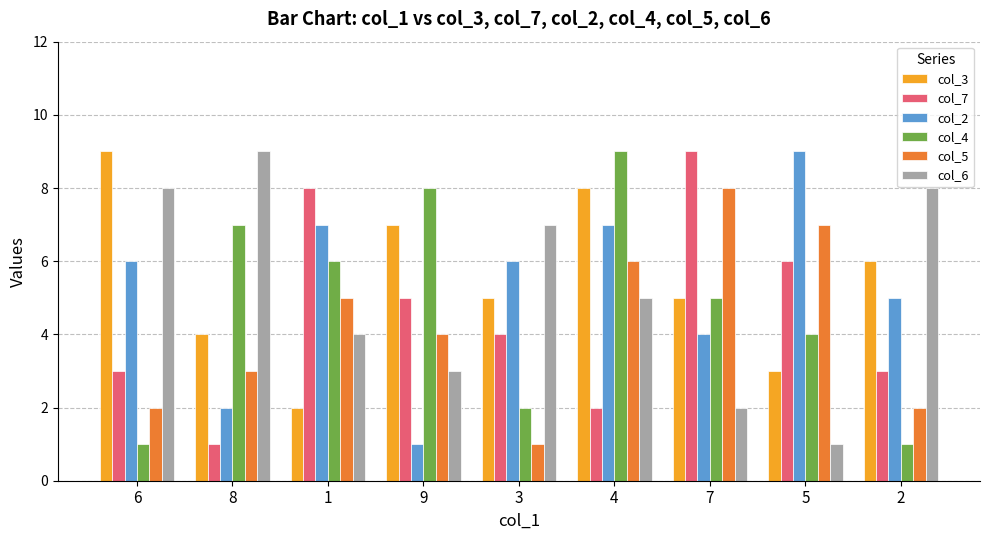

What is the sum of the col_5 values at 5 and 1?

12